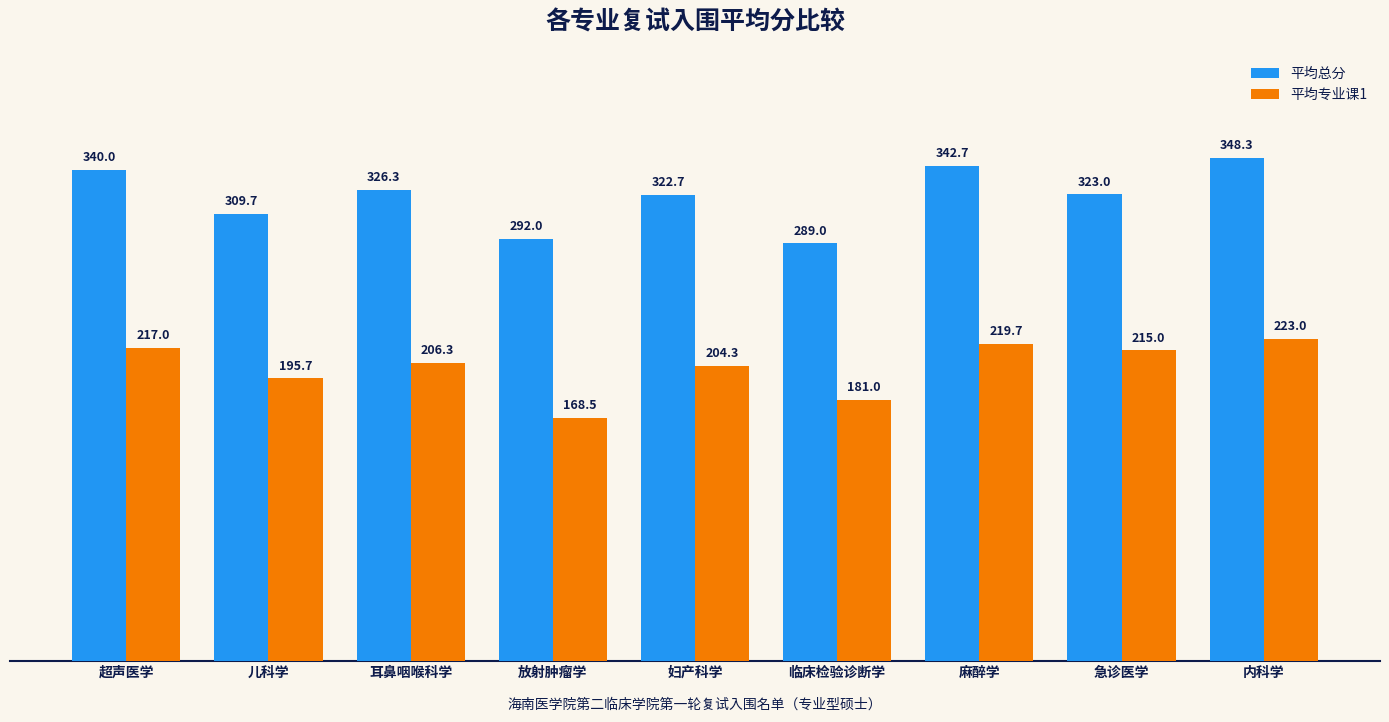

Between 超声医学 and 放射肿瘤学, which series saw the biggest shift?

平均专业课1